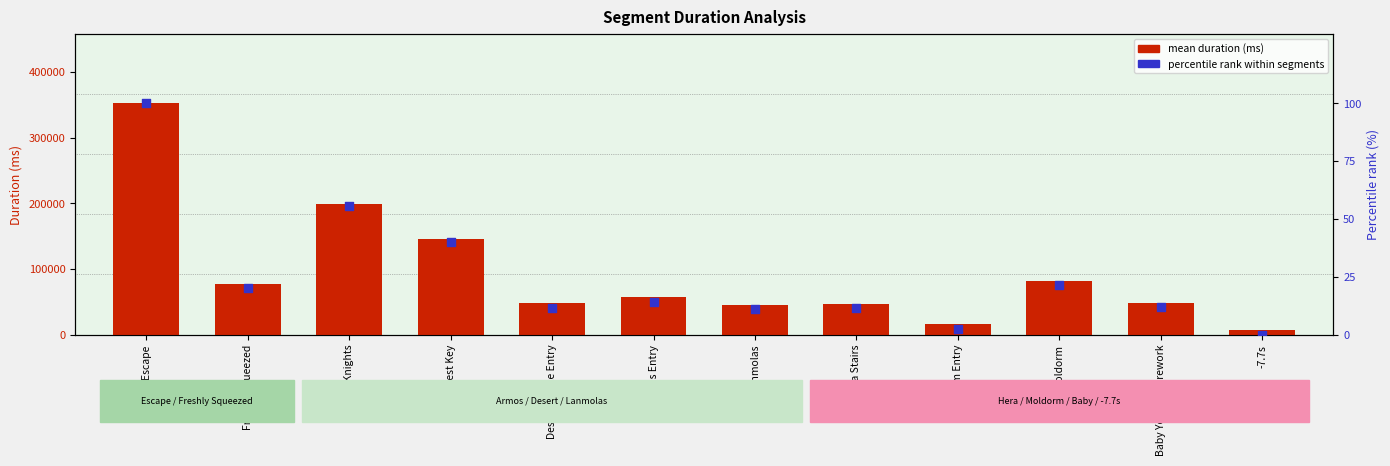

What is the total value across all series at Desert Palace Entry?

47615.2